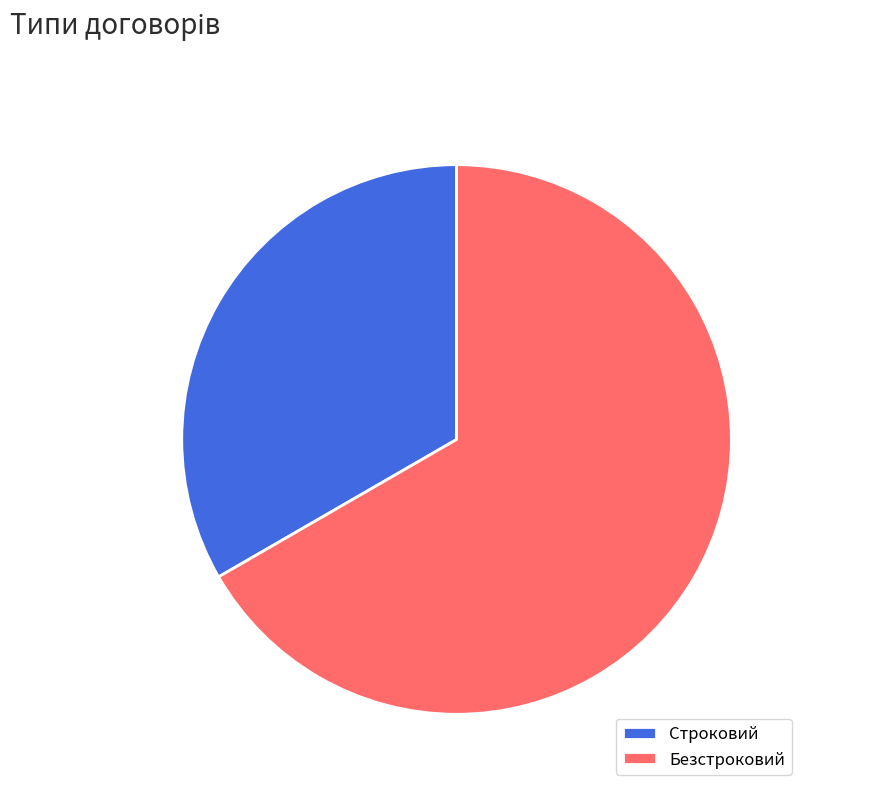

Between Строковий and Безстроковий, which is larger?

Безстроковий